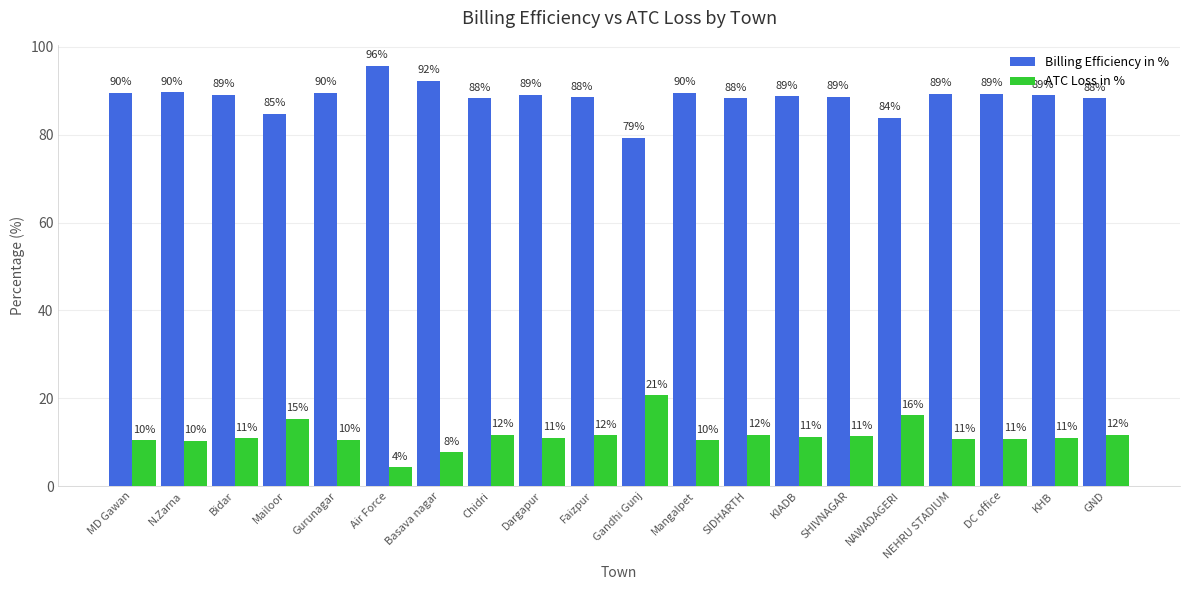

At how many categories does at least one series exceed 70?

20